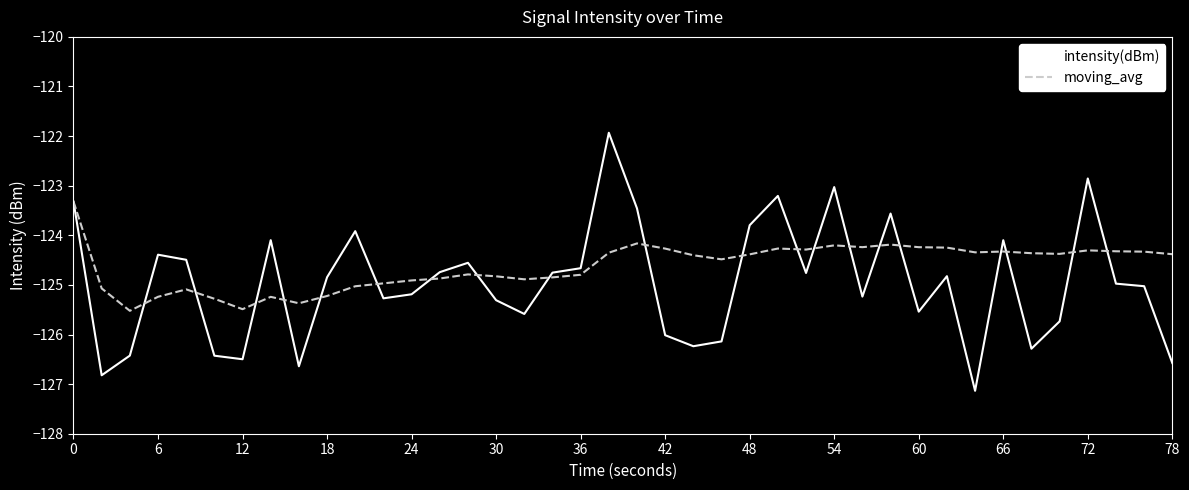

What is the highest value of the moving_avg series?

-123.3